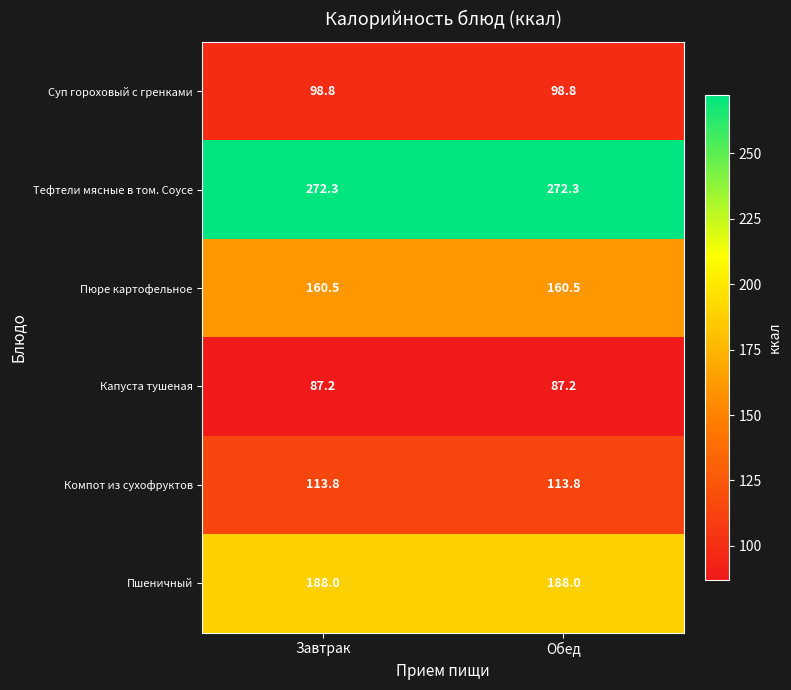

Is it true that Компот из сухофруктов equals 113.8 at Обед?

True